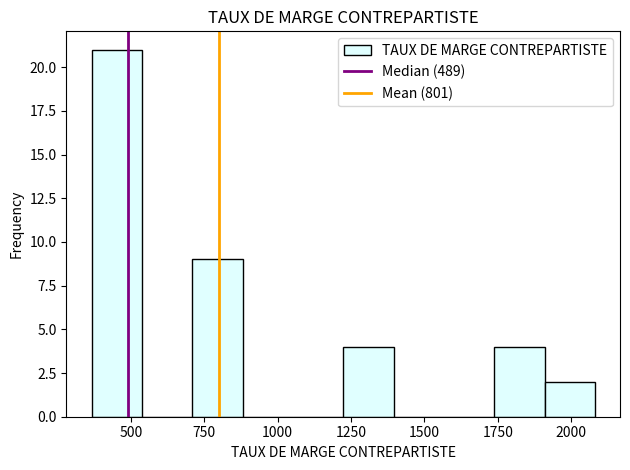

Read against the x-axis, roughly where is the centre of the tallest bar?

450